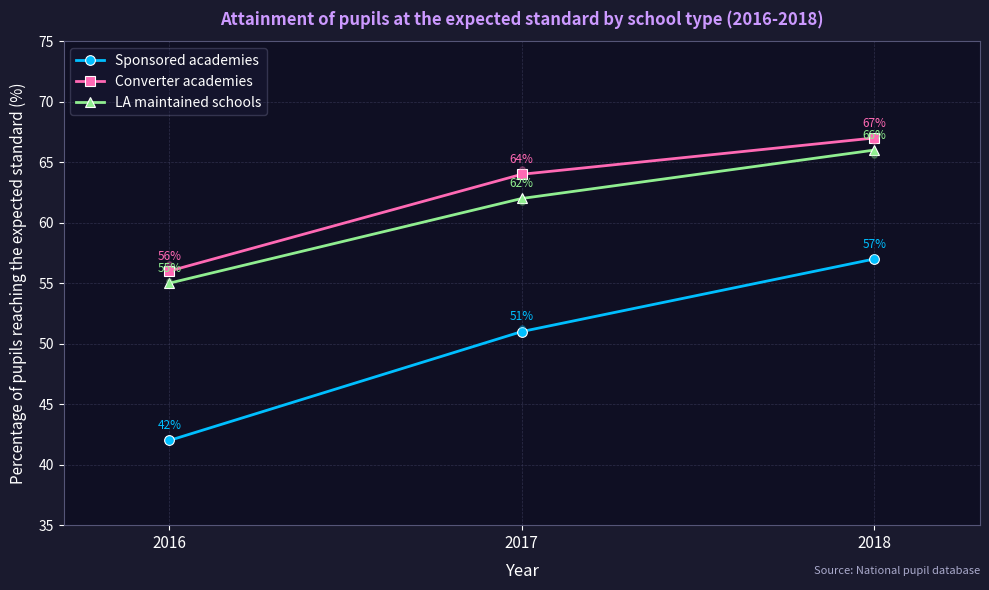

Is the value of Converter academies at 2018 greater than the value of LA maintained schools at 2018?

Yes